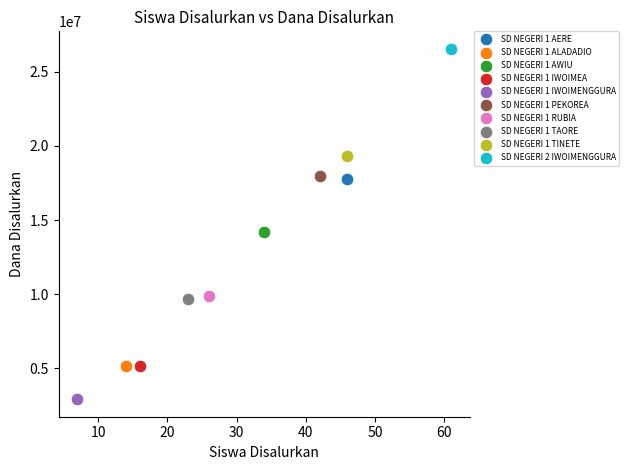

What are all the series names shown in the legend?

SD NEGERI 1 AERE, SD NEGERI 1 ALADADIO, SD NEGERI 1 AWIU, SD NEGERI 1 IWOIMEA, SD NEGERI 1 IWOIMENGGURA, SD NEGERI 1 PEKOREA, SD NEGERI 1 RUBIA, SD NEGERI 1 TAORE, SD NEGERI 1 TINETE, SD NEGERI 2 IWOIMENGGURA